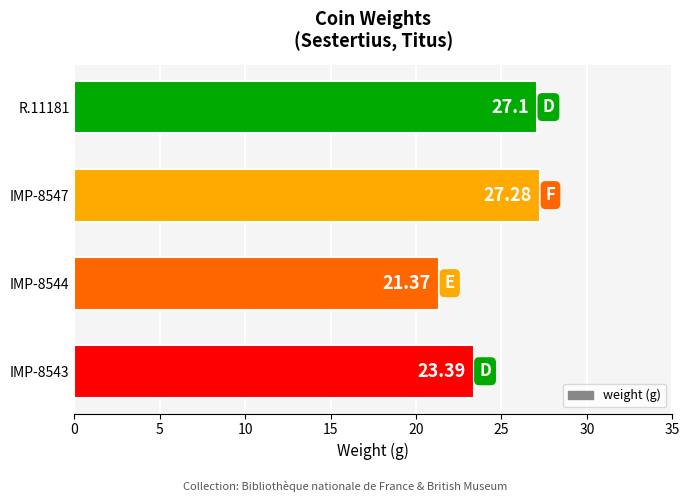

List the labels in order of value, smallest first.

IMP-8544, IMP-8543, R.11181, IMP-8547